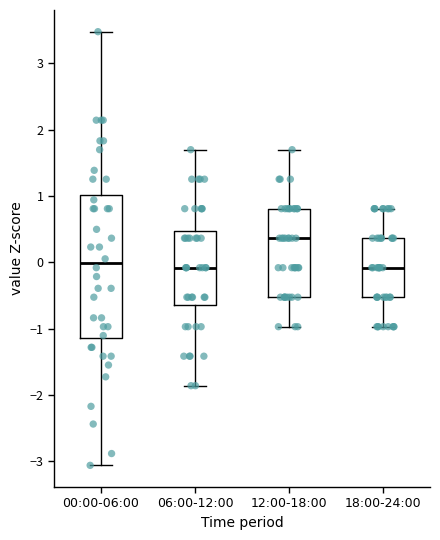

Comparing the boxes themselves (not the whiskers), which one is the tallest?

00:00-06:00